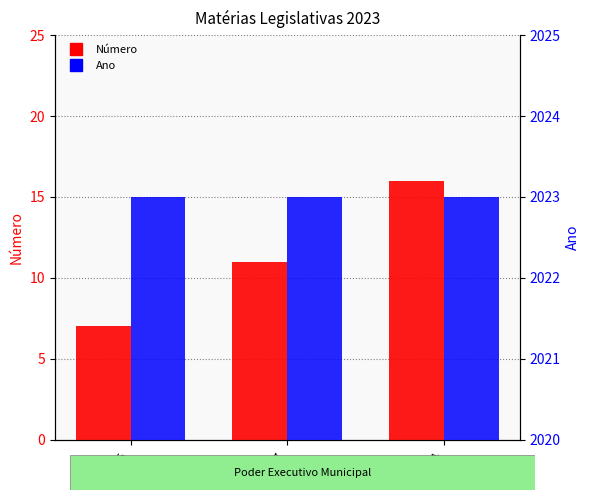

Reading left to right, list all the values displayed in this chart.

Número: 7	11	16
Ano: 2023	2023	2023